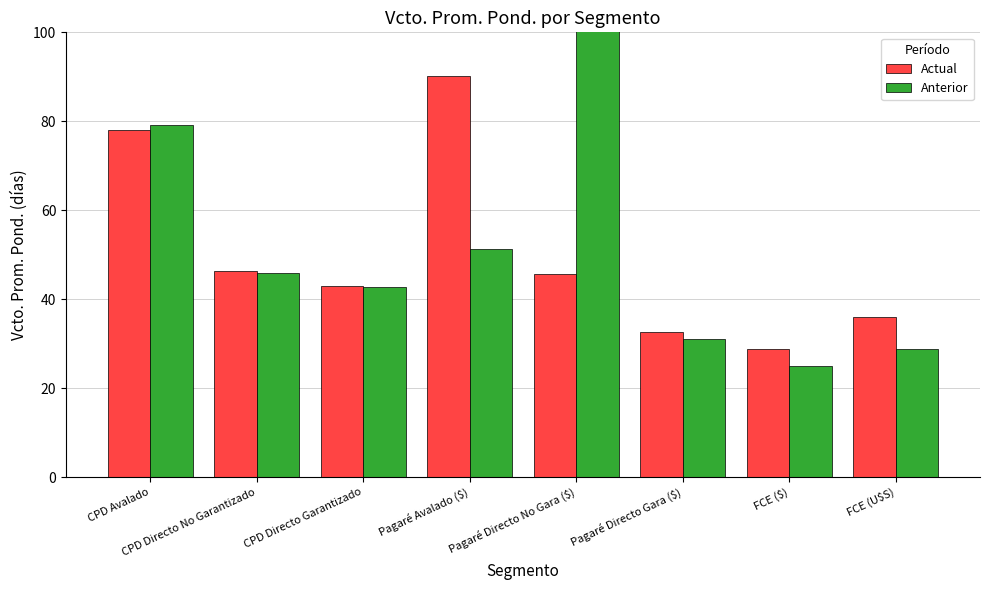

What is the label of the 2nd bar from the right?

FCE ($)